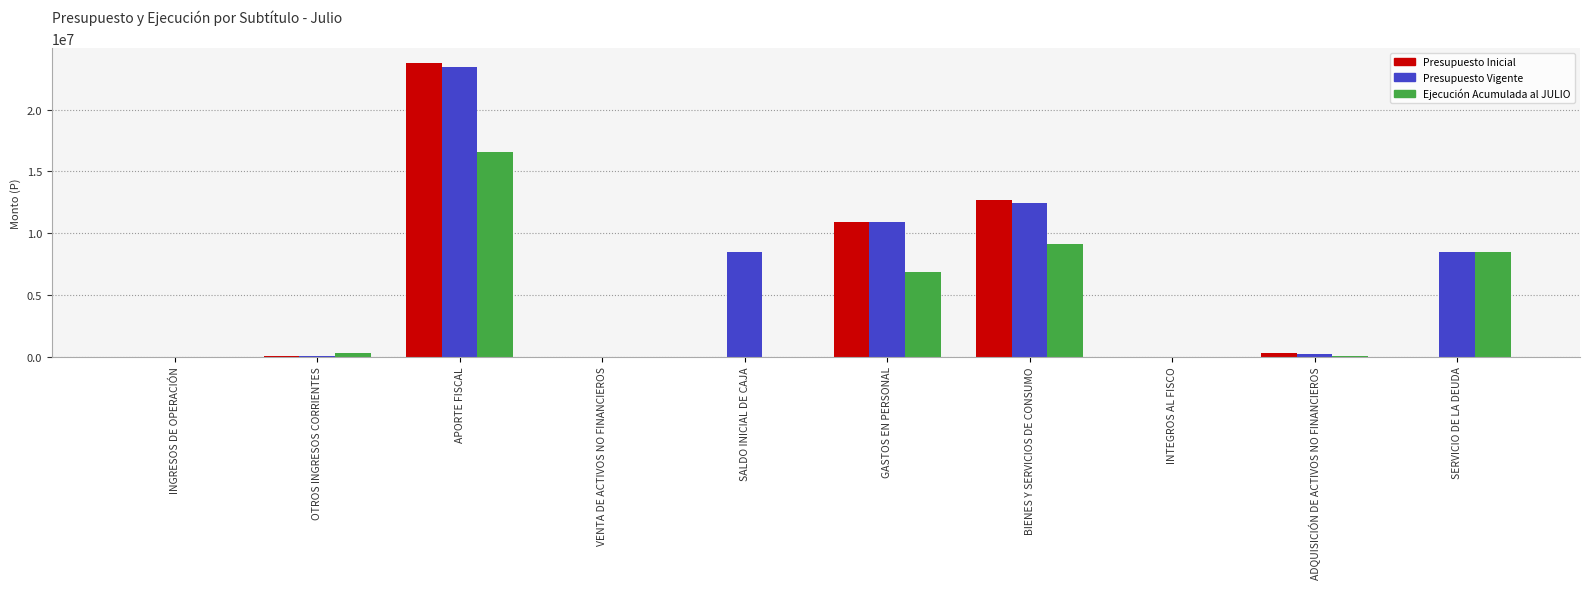

What is the total value across all series at GASTOS EN PERSONAL?

28667705